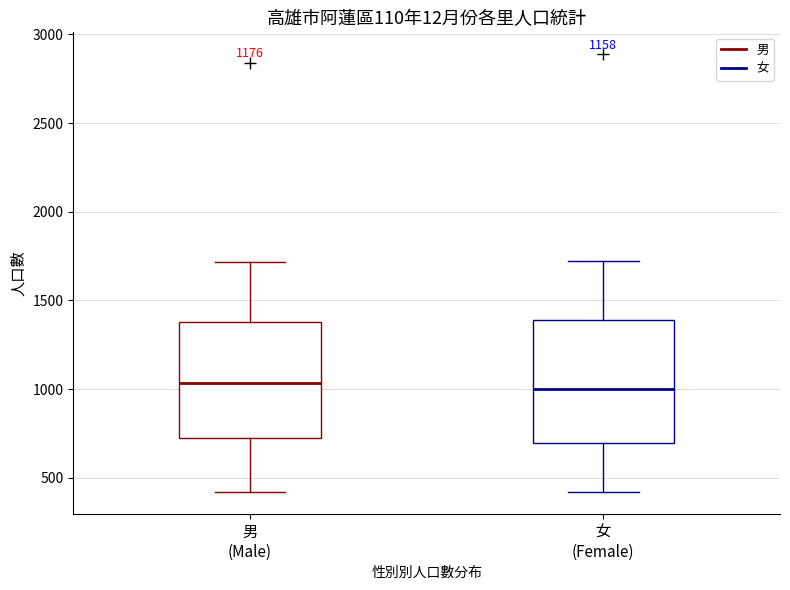

Where does the median line of the box for 男 (Male) sit on the y-axis? The values are not printed on the chart, so give them approximately, as read against the axis.

1050